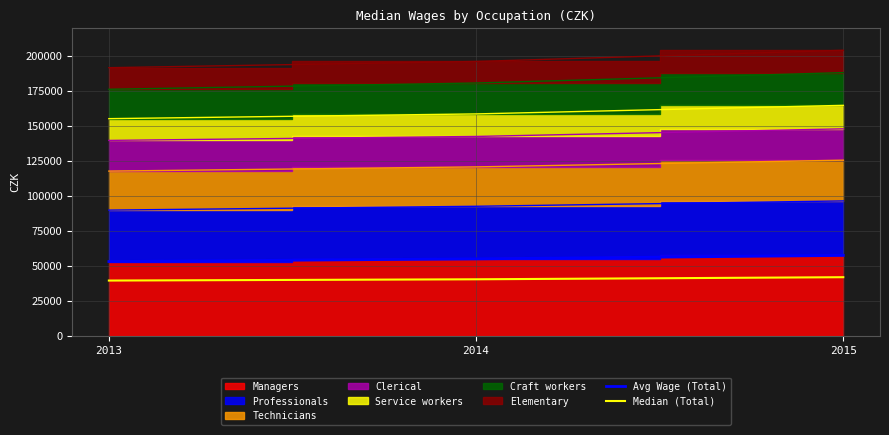

Count the number of categories in the chart.

3